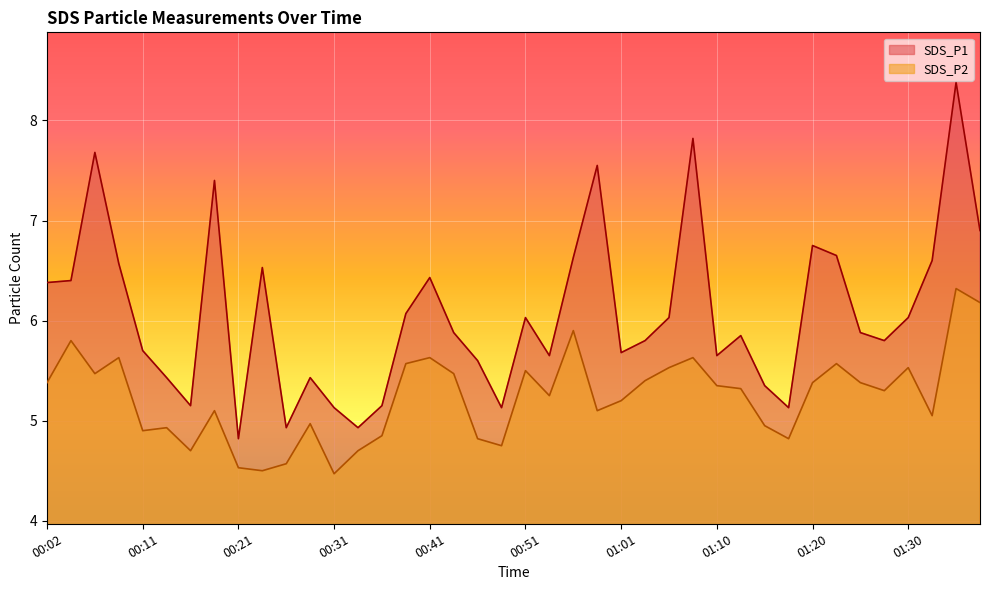

Is it true that SDS_P2 equals 5.3 at 01:13?

True